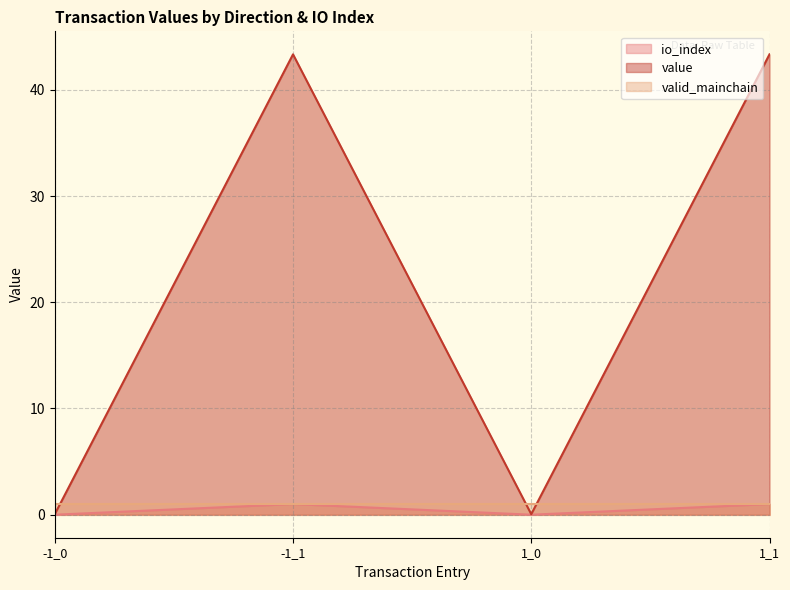

Which series changed the most between -1_0 and -1_1?

value